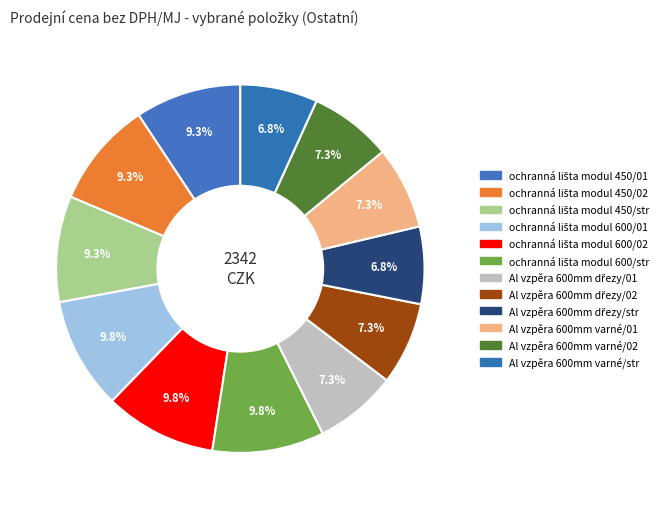

How many segments does this pie chart have?

12